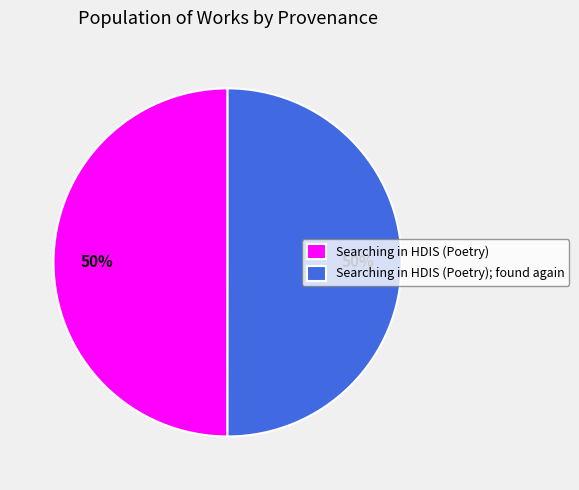

To the nearest percent, what is the average slice percentage?

50%